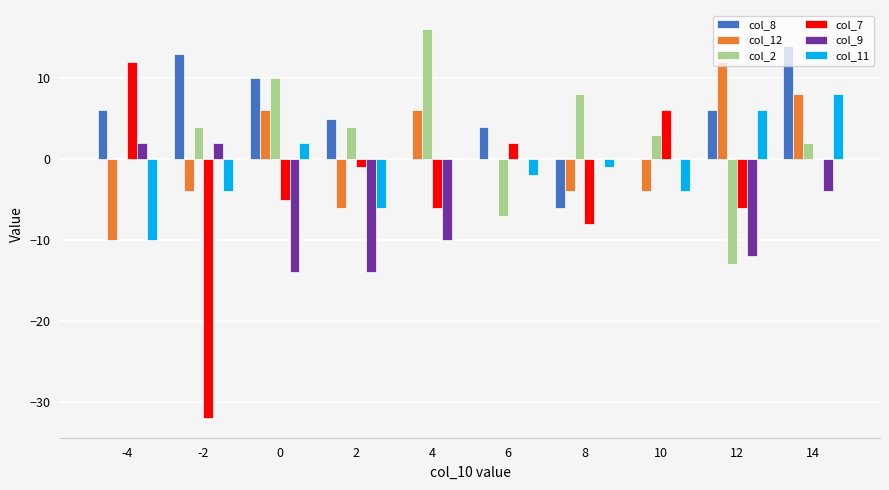

The value of col_9 at 6 is -11. True or false?

False